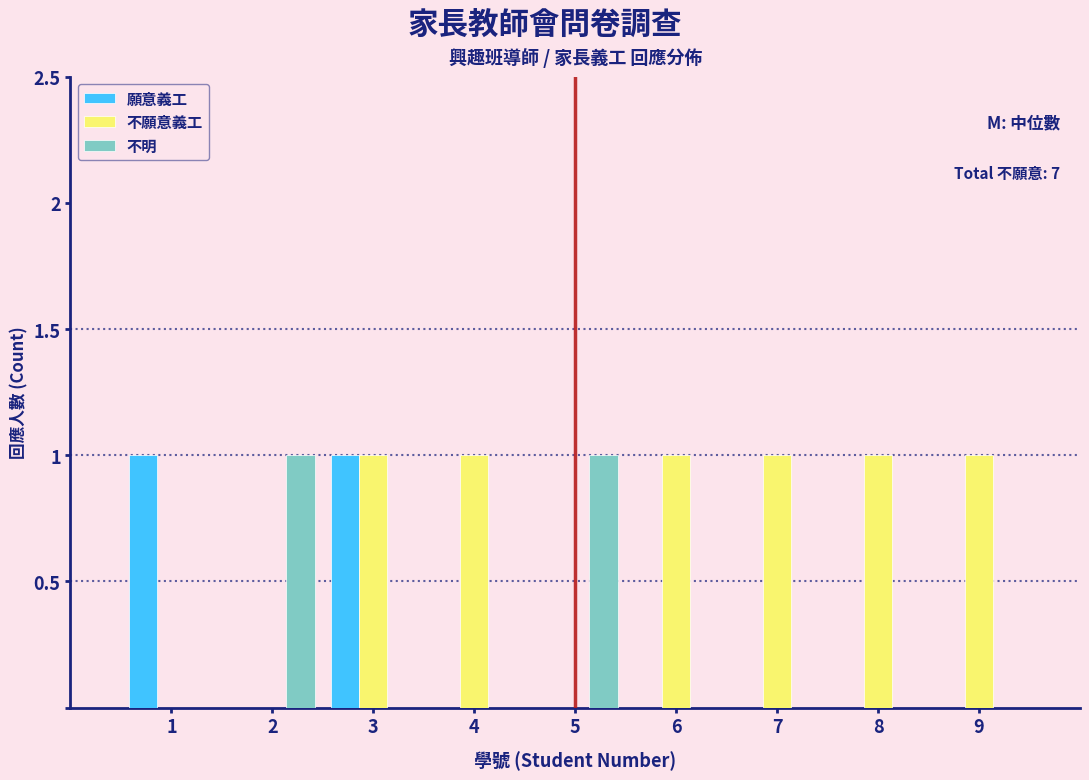

Reading left to right, transcribe all the data shown in this chart.

願意義工: 1=1	2=0	3=1	4=0	5=0	6=0	7=0	8=0	9=0
不願意義工: 1=0	2=0	3=1	4=1	5=0	6=1	7=1	8=1	9=1
不明: 1=0	2=1	3=0	4=0	5=1	6=0	7=0	8=0	9=0